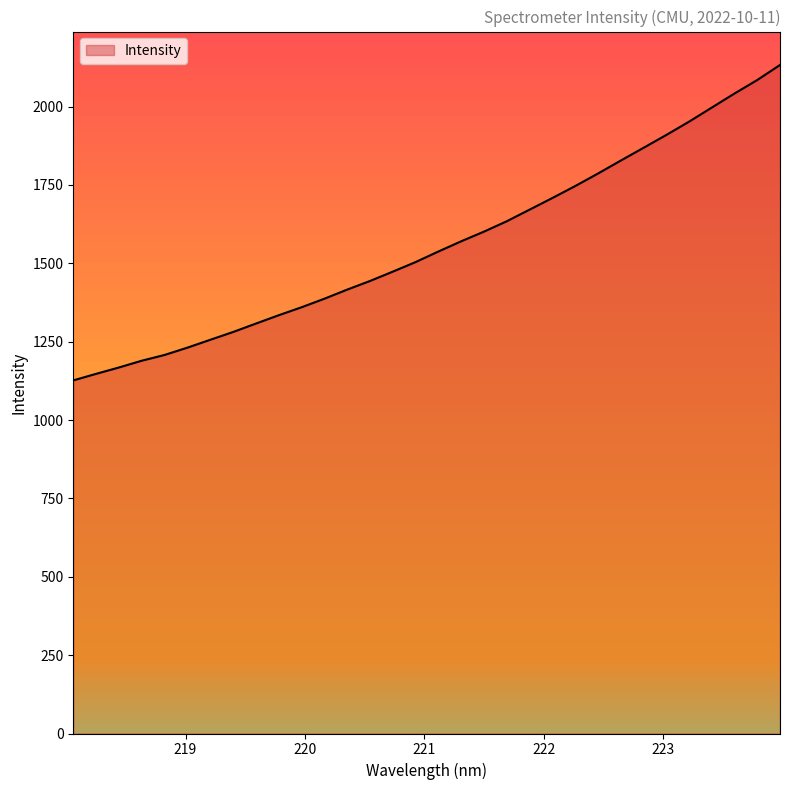

What is the average value?

1559.4